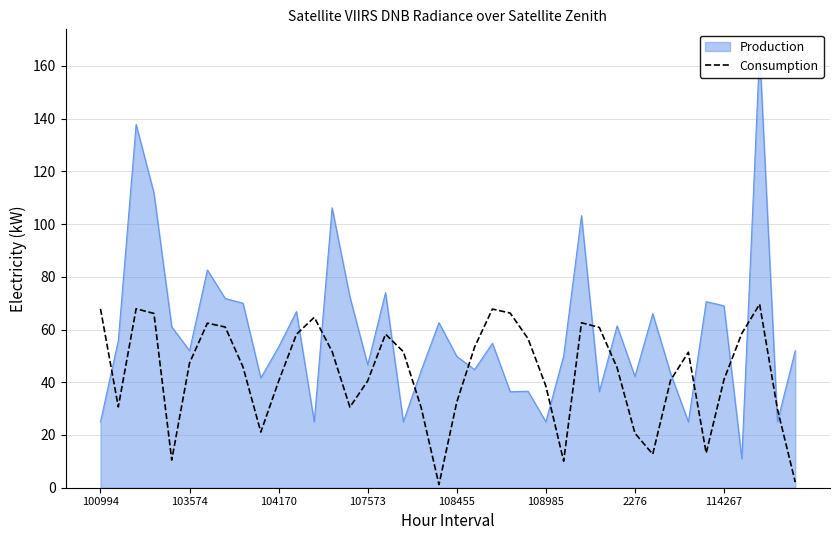

At which category does the data reach its first local valley?

103574